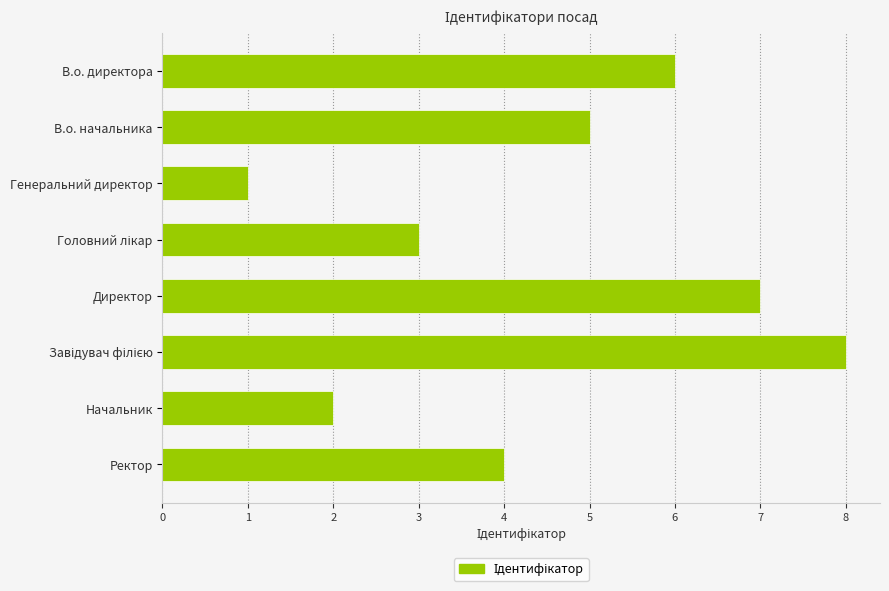

How many series are shown in this chart?

1